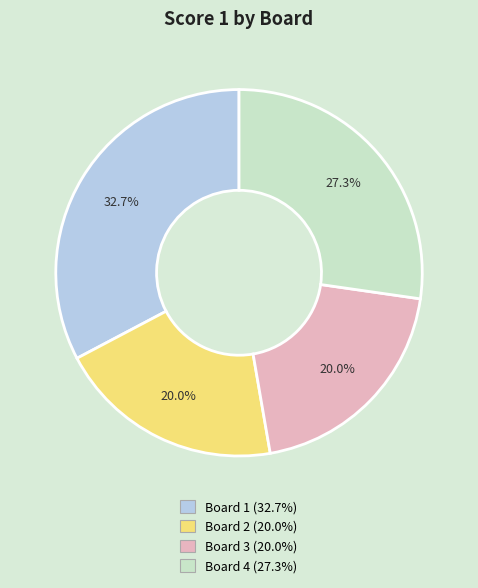

What is the largest slice in the pie chart?

Board 1